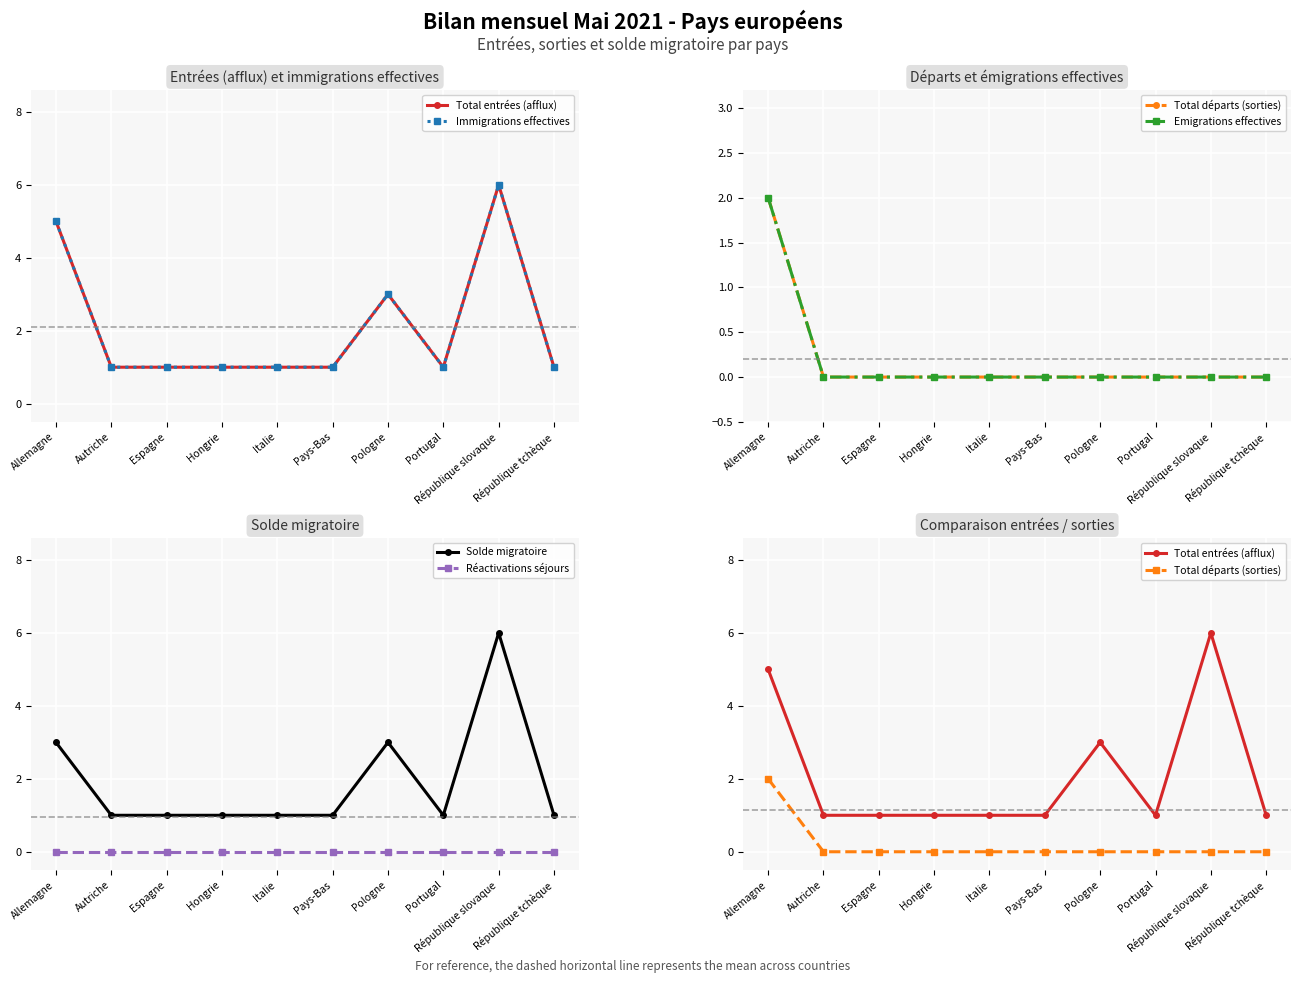

What is the label of the 3rd point from the left?

Espagne